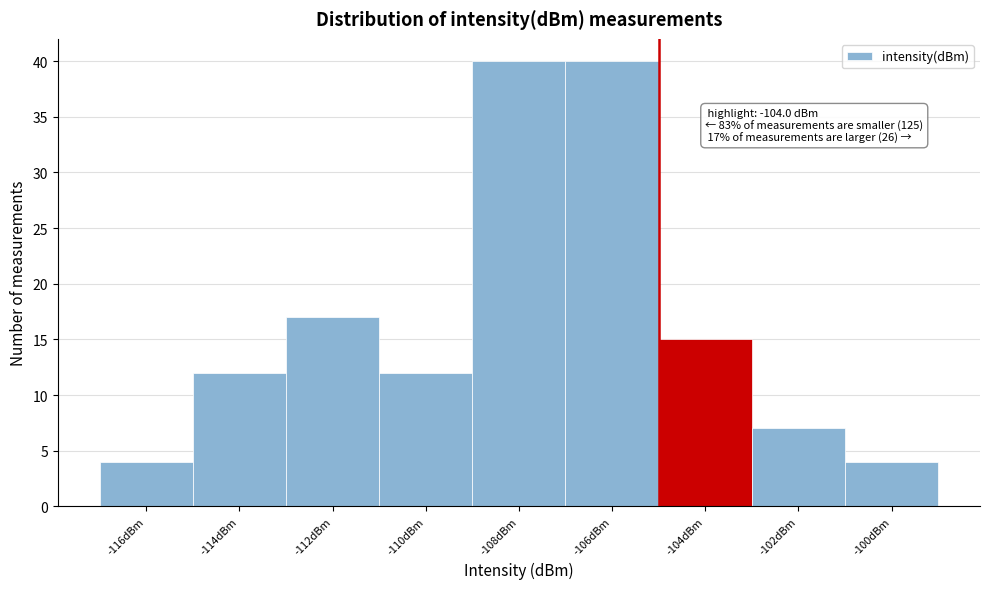

Reading right to left, list all the values displayed in this chart.

4	7	15	40	40	12	17	12	4